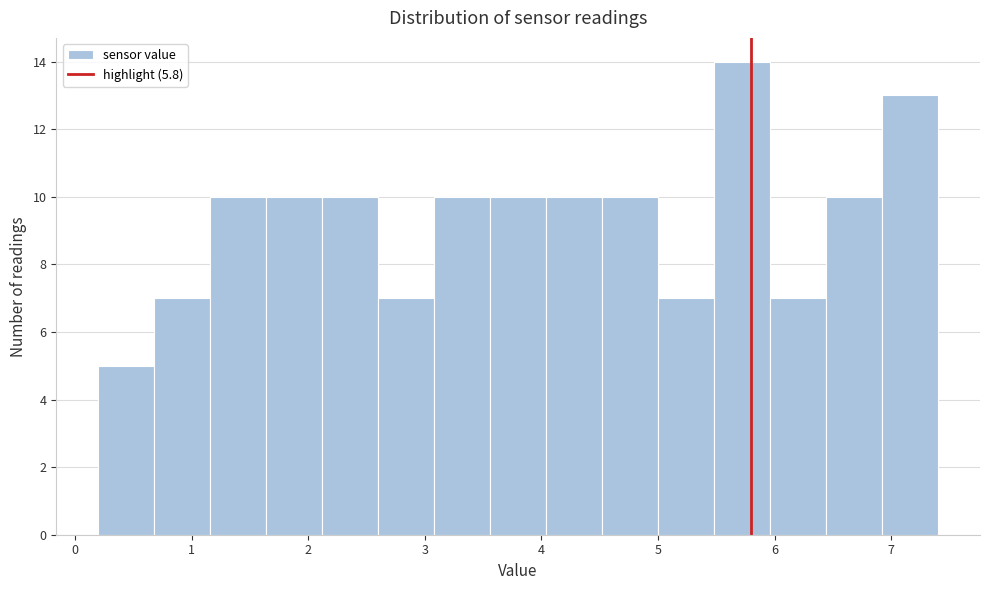

Reading left to right, transcribe this chart: for each bar, give the range it covers on the x-axis and its height. Neither the bar edges nor the heights are printed on the chart, so give them approximately, as read against the axes.

0.20 to 0.68: 5
0.68 to 1.16: 7
1.16 to 1.64: 10
1.64 to 2.12: 10
2.12 to 2.60: 10
2.60 to 3.08: 7
3.08 to 3.56: 10
3.56 to 4.04: 10
4.04 to 4.52: 10
4.52 to 5.00: 10
5.00 to 5.48: 7
5.48 to 5.96: 14
5.96 to 6.44: 7
6.44 to 6.92: 10
6.92 to 7.40: 13